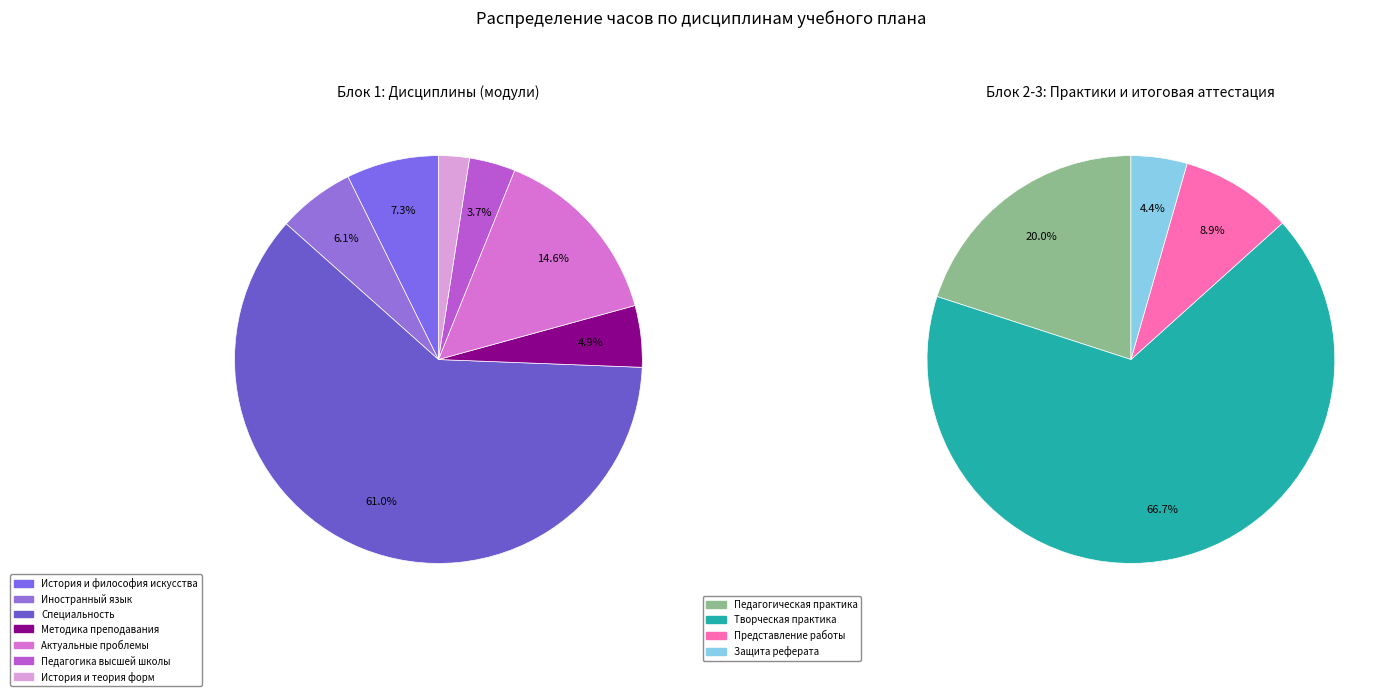

Count the number of slices in the pie.

11